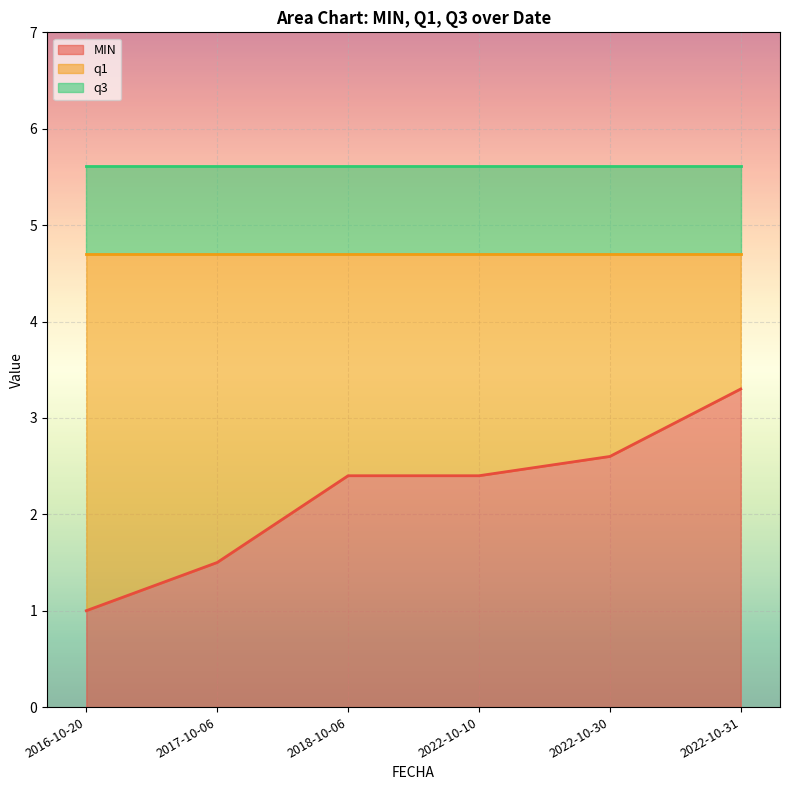

True or false: q1 and q3 cross at least once.

False